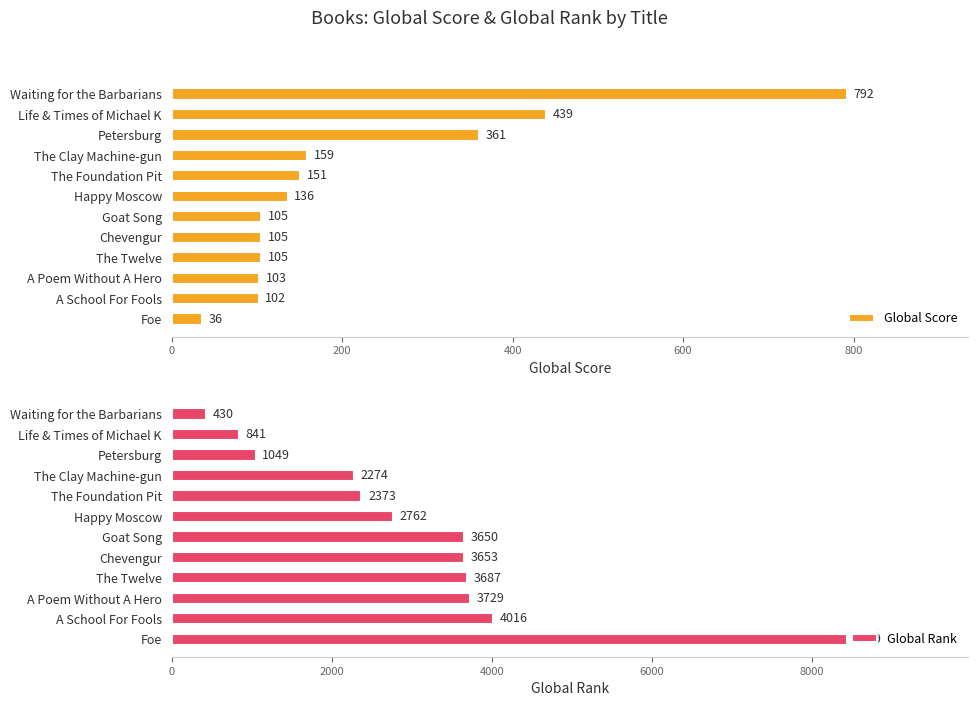

True or false: Global Score has a value of 503 at Waiting for the Barbarians.

False